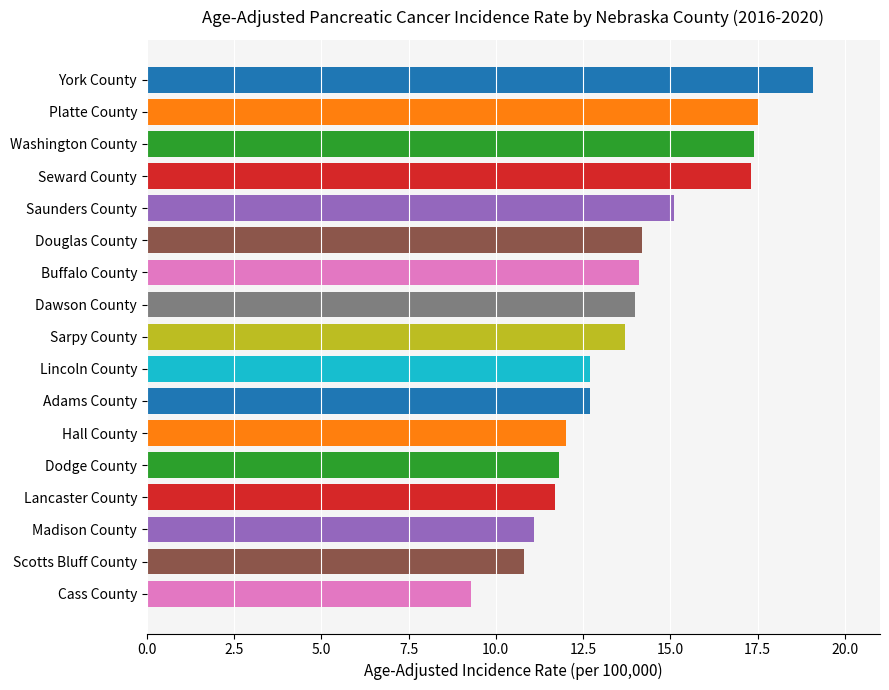

What is the label of the 8th bar from the top?

Dawson County